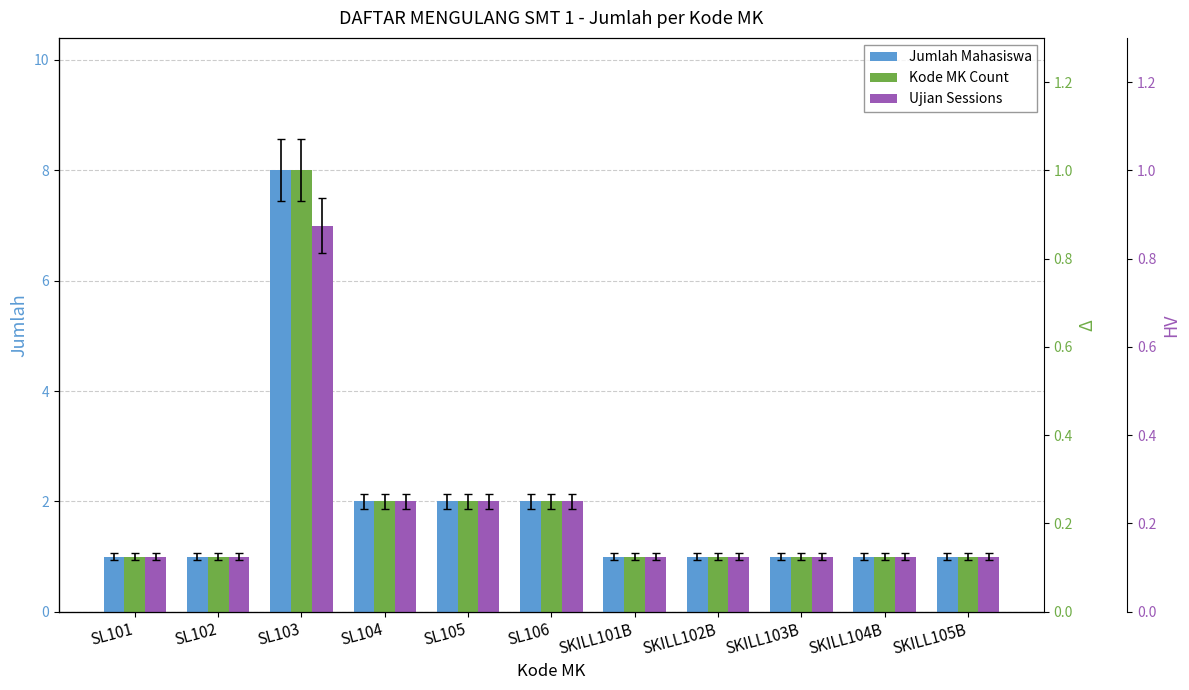

How many bars are there in each group?

3